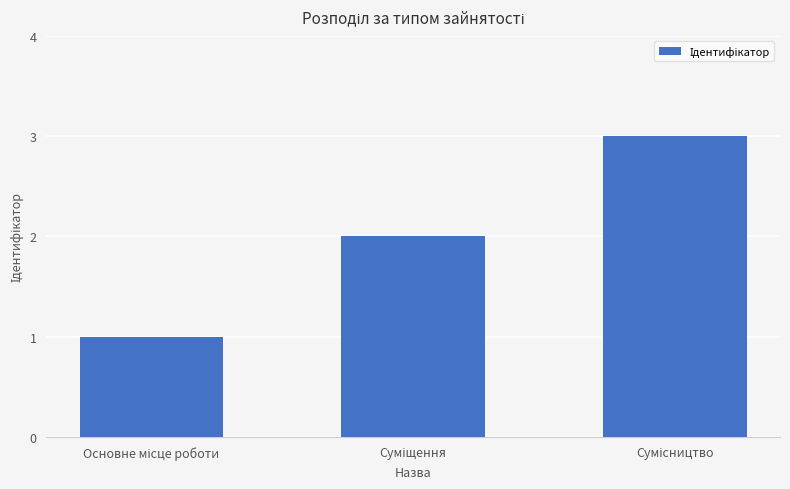

What is the minimum value shown in the chart?

1